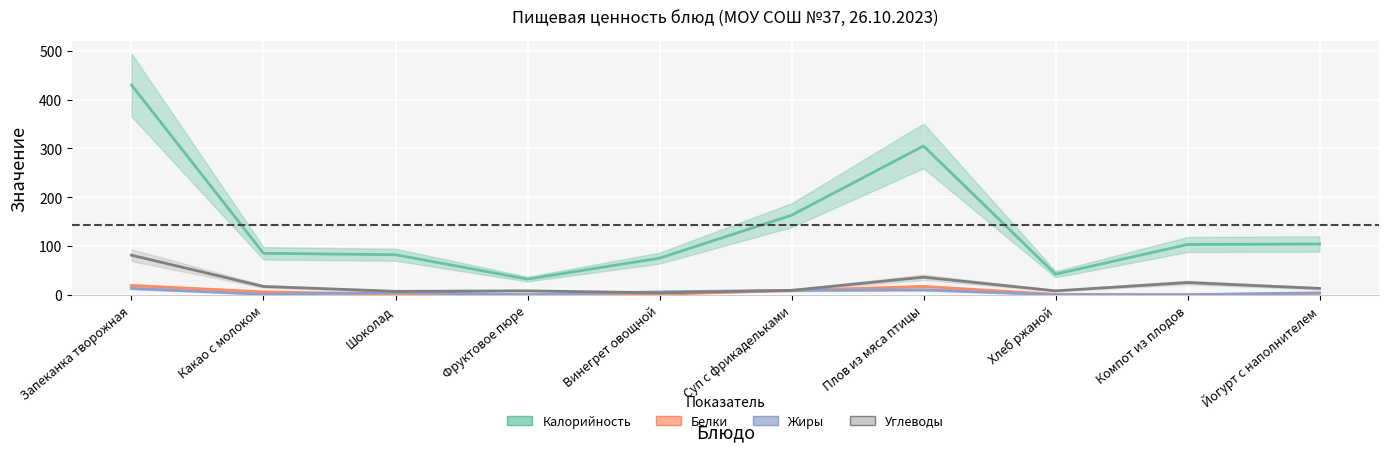

Does the chart display data point markers on the line(s)?

No